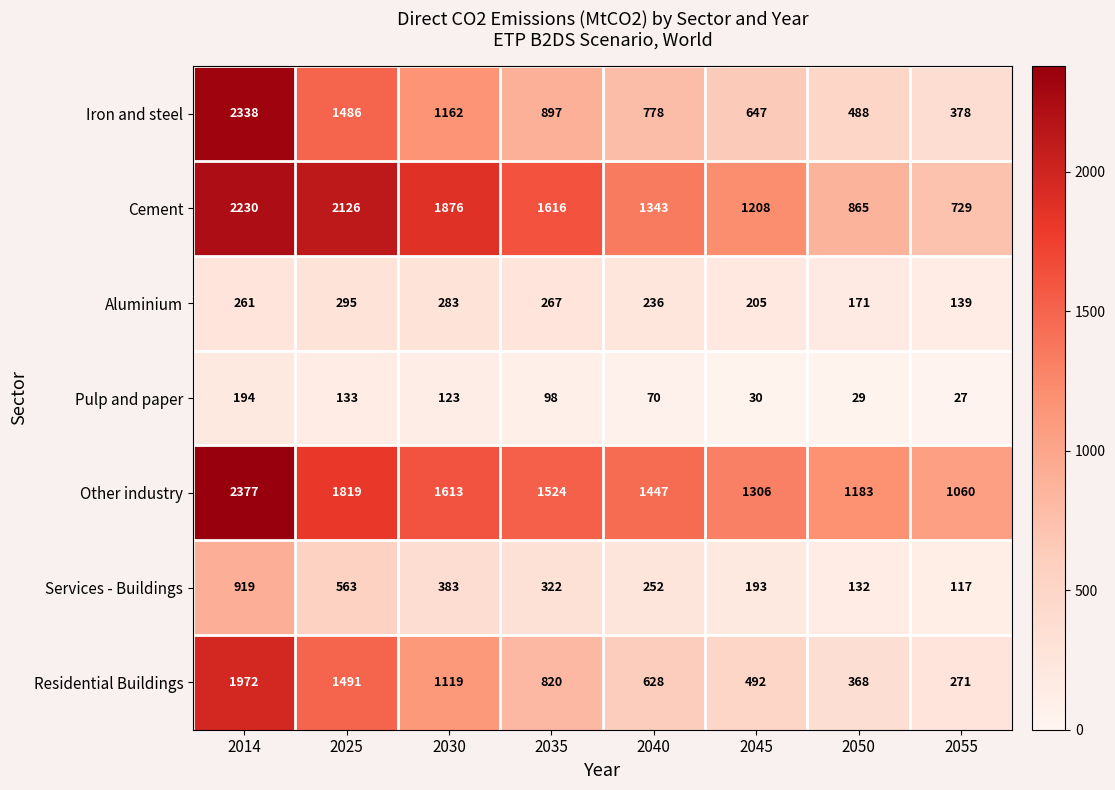

List the series in order of their peak value, highest first.

Other industry, Iron and steel, Cement, Residential Buildings, Services - Buildings, Aluminium, Pulp and paper